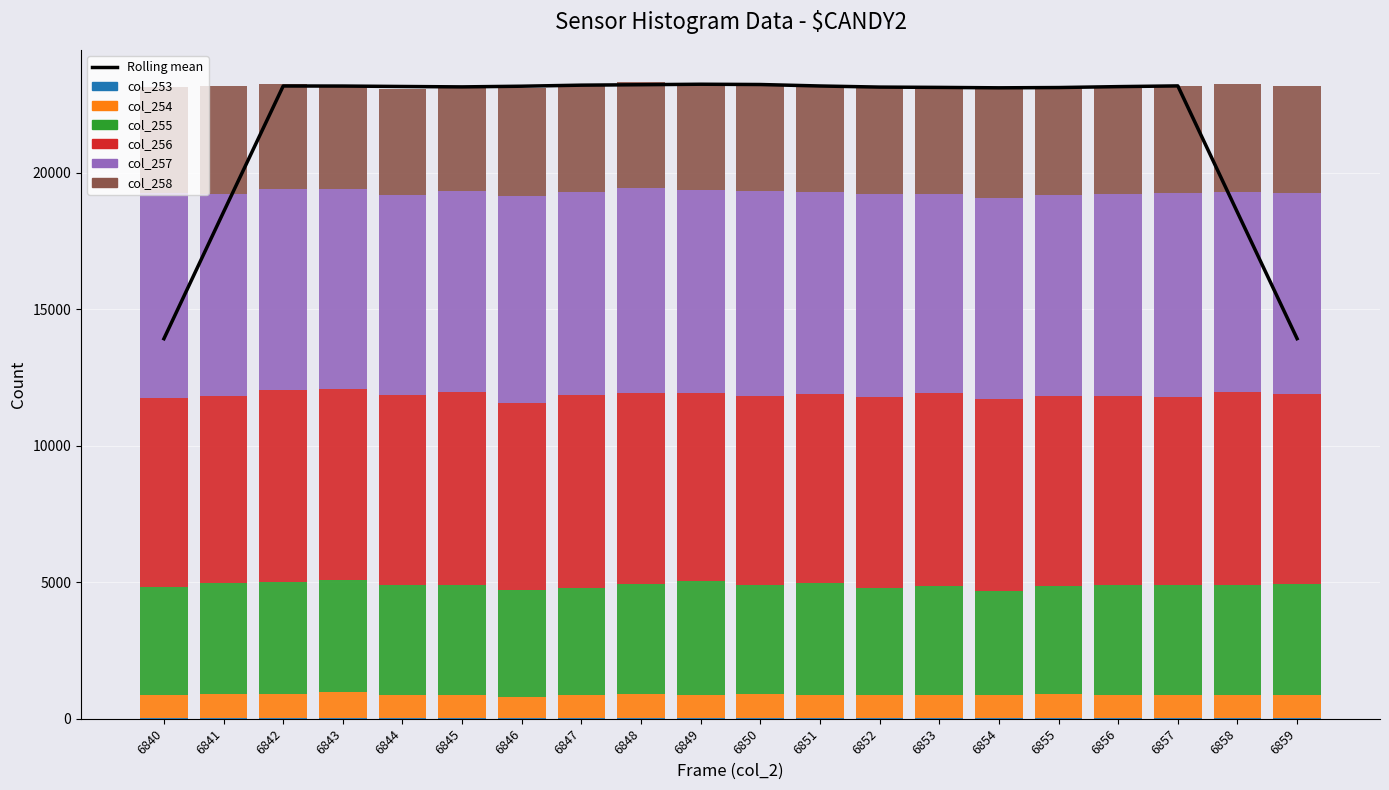

At which category is the sum across all series the highest?

6848